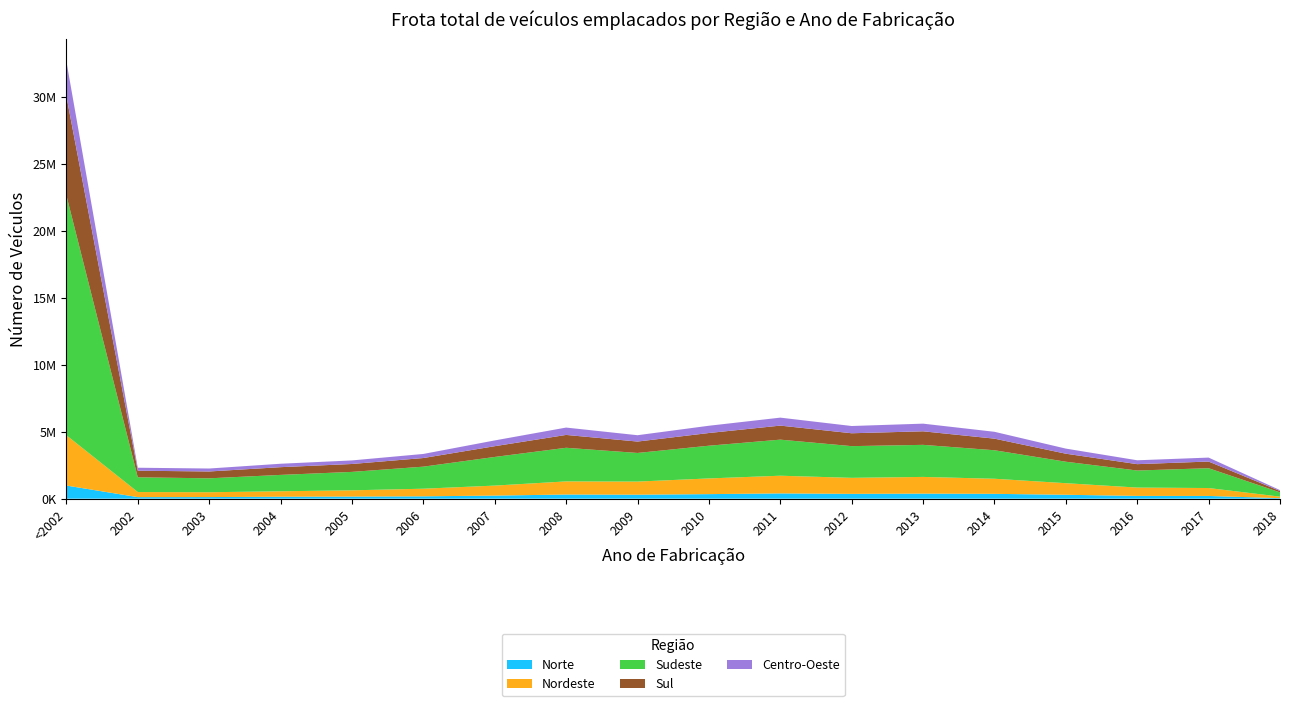

Reading left to right, extract all data points from this chart.

Norte: 979995	115276	119211	146106	157287	175757	229765	309789	297383	339319	392897	359092	376955	360897	291316	206534	203130	38025
Nordeste: 3751422	379671	360891	406160	466034	567918	746109	979058	978046	1171077	1320528	1195447	1246810	1125526	864460	621811	590934	113752
Sudeste: 17899246	1100257	1038953	1221739	1375612	1645690	2138000	2509203	2136578	2442275	2691790	2366463	2392823	2127522	1601491	1273008	1479866	319135
Sul: 7400259	491597	510203	577019	589948	644084	802768	958982	850469	947530	1047299	960643	1011049	865588	598372	474911	497342	104081
Centro-Oeste: 2607201	222745	222023	255936	266214	304922	430819	549632	473609	542645	595530	541419	571634	511831	381082	289208	294586	63909